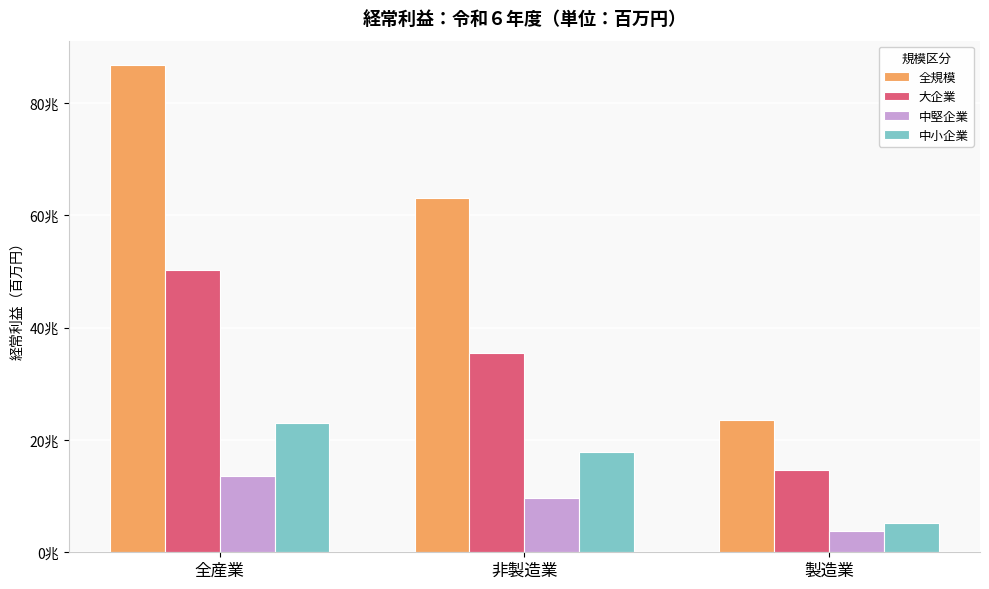

What is the difference between the maximum and minimum values in the 中小企業 series?

17828916